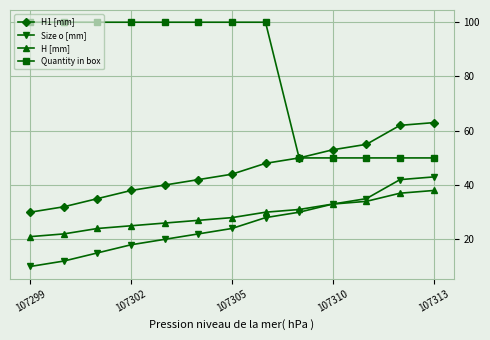

List the series in order of their peak value, lowest first.

H [mm], Size o [mm], H1 [mm], Quantity in box